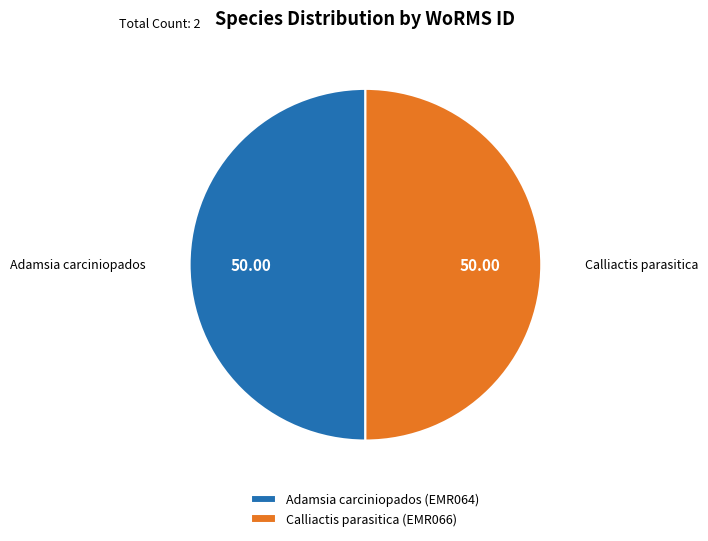

How many segments does this pie chart have?

2